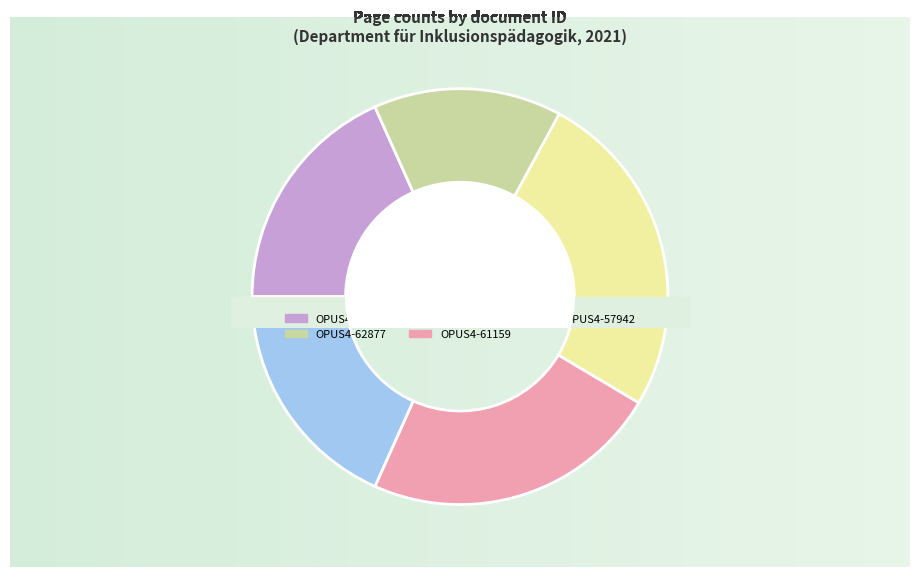

What percentage is the OPUS4-61176 slice, to the nearest percent?

26%